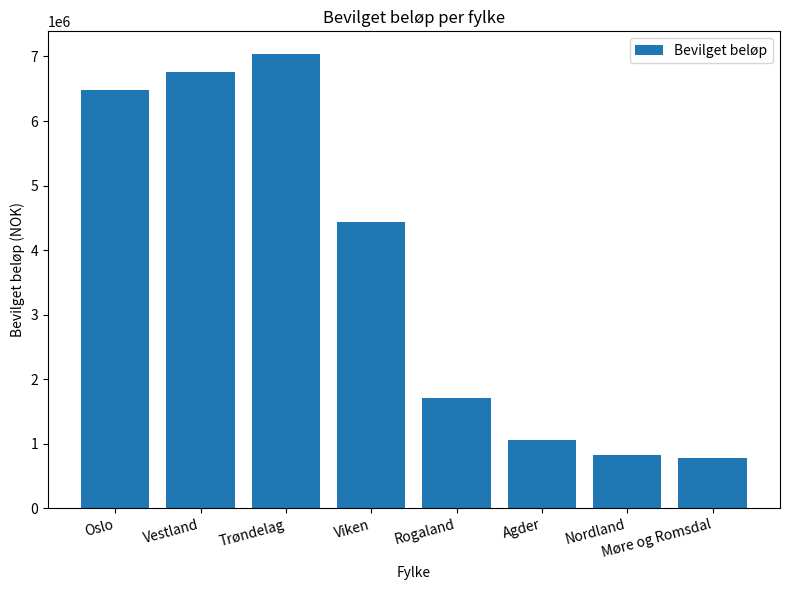

What is the average value?

3633253